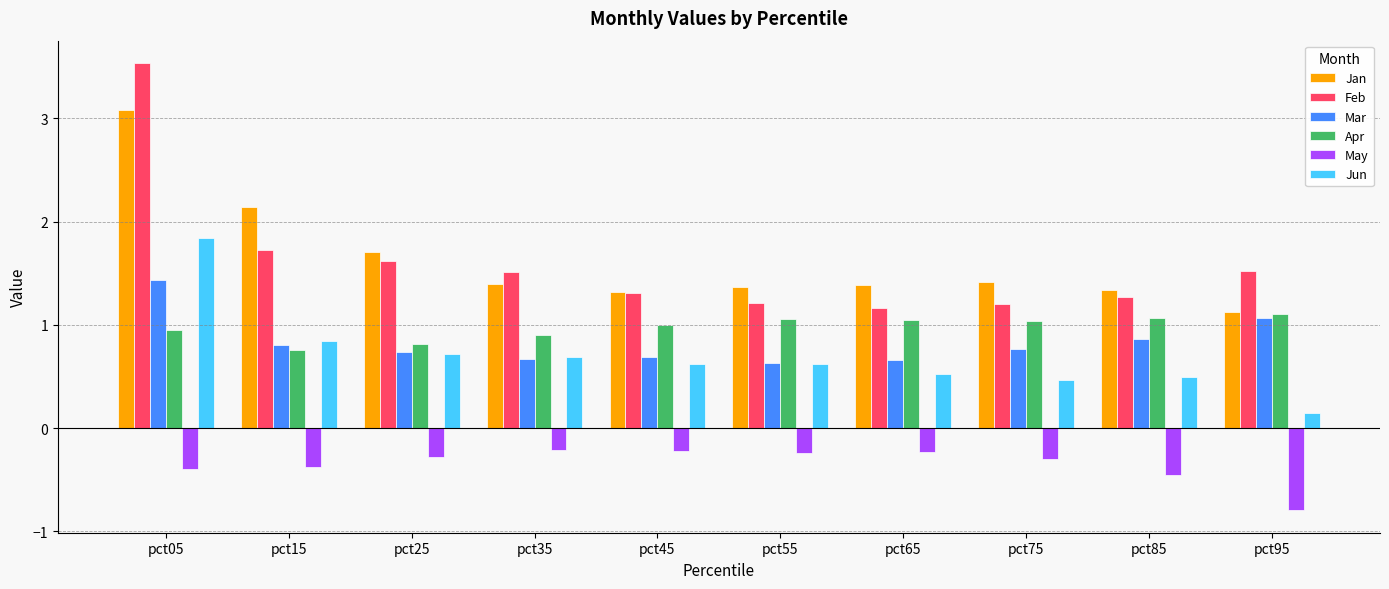

What is the total value across all series at pct05?

10.4